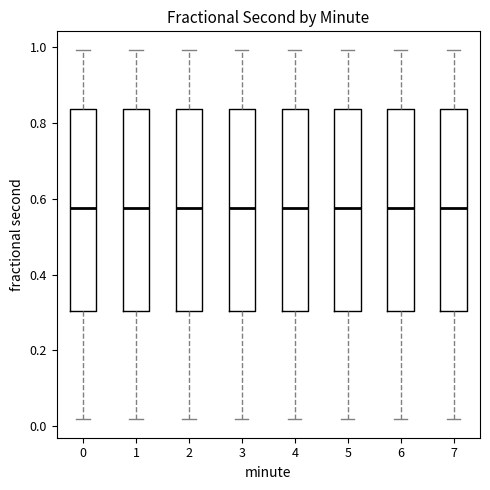

Reading left to right, transcribe this box plot: for each box, give where its median line is, the range the box spans, and where its two whiskers end, as read against the y-axis. The values are not printed on the chart, so give them approximately, as read against the axis.

0: median 0.58, box 0.30 to 0.84, whiskers 0.02 to 1.00
1: median 0.58, box 0.30 to 0.84, whiskers 0.02 to 1.00
2: median 0.58, box 0.30 to 0.84, whiskers 0.02 to 1.00
3: median 0.58, box 0.30 to 0.84, whiskers 0.02 to 1.00
4: median 0.58, box 0.30 to 0.84, whiskers 0.02 to 1.00
5: median 0.58, box 0.30 to 0.84, whiskers 0.02 to 1.00
6: median 0.58, box 0.30 to 0.84, whiskers 0.02 to 1.00
7: median 0.58, box 0.30 to 0.84, whiskers 0.02 to 1.00